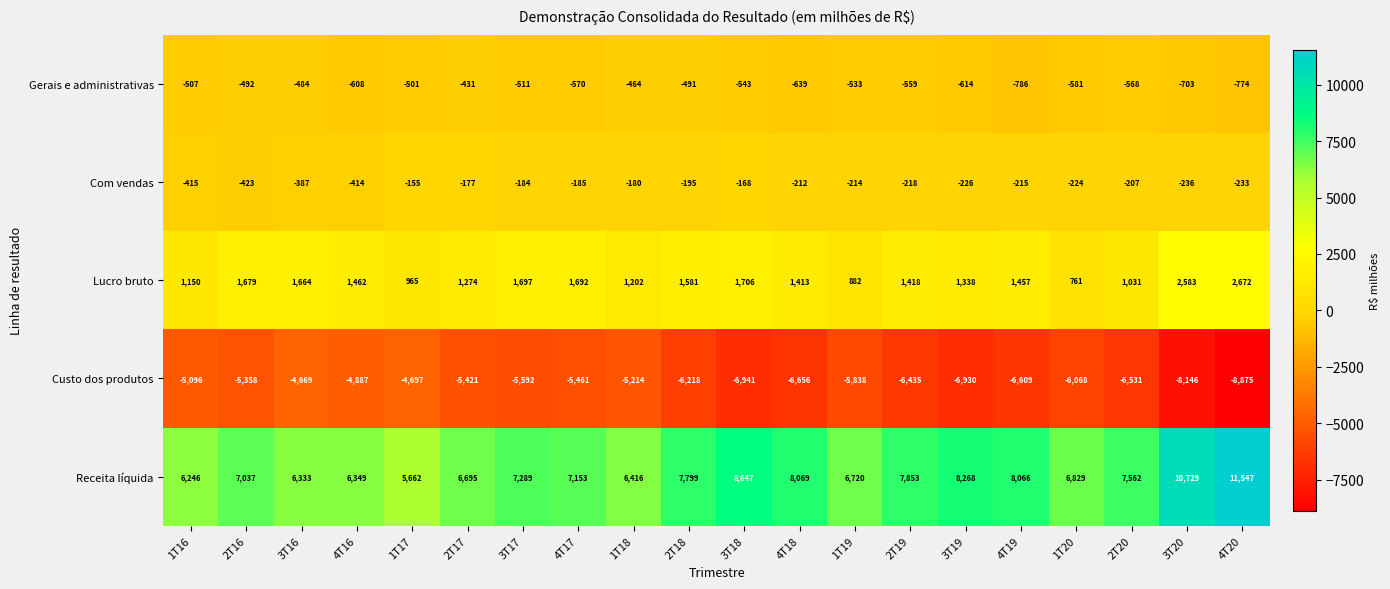

True or false: Custo dos produtos has a value of -8363 at 1T16.

False